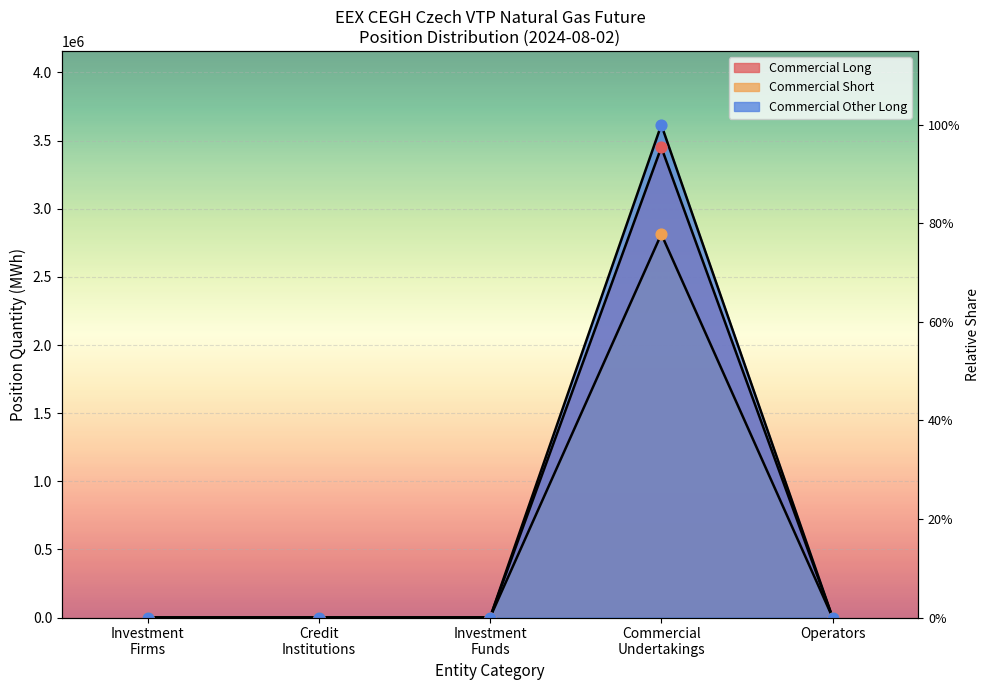

Which series reaches the minimum Y coordinate?

Long